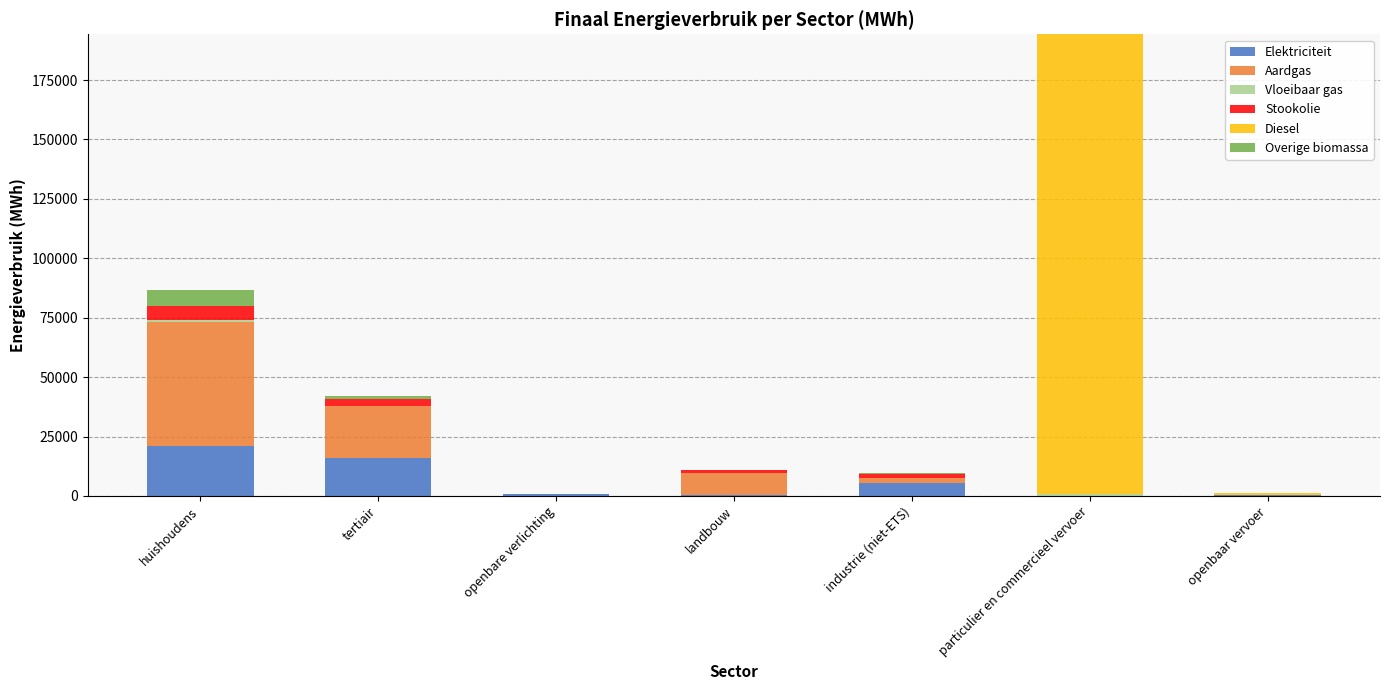

At which category is the sum across all series the highest?

particulier en commercieel vervoer